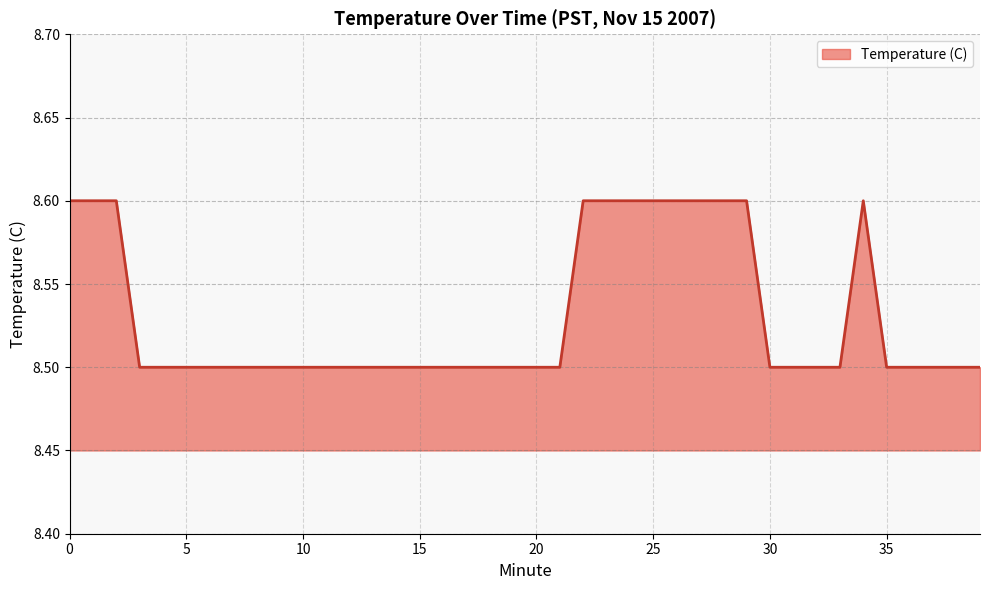

What is the maximum value shown in the chart?

8.6